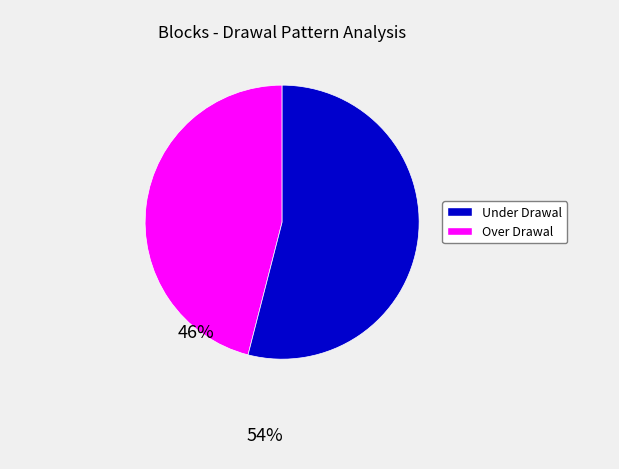

What is the majority slice?

Over Drawal